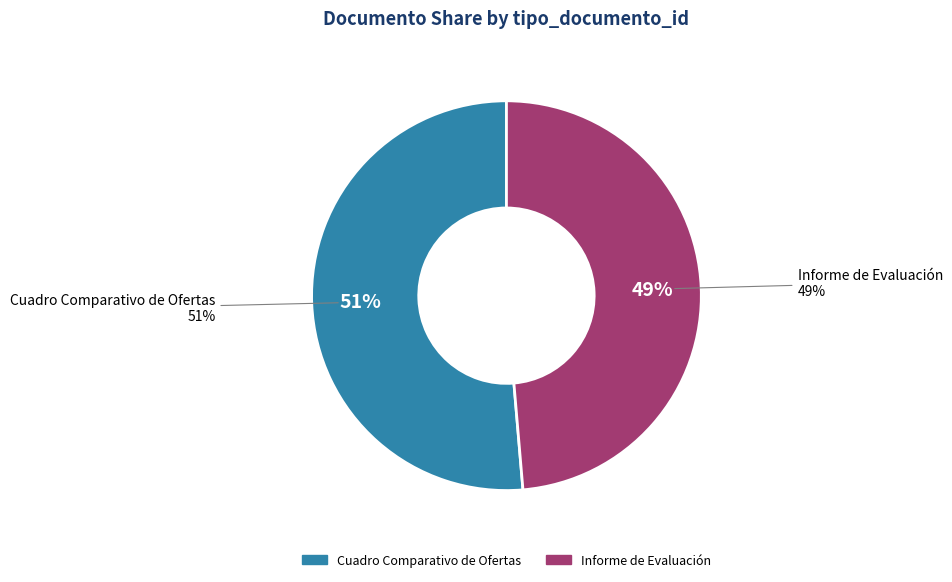

Combined, do Informe de Evaluación and Cuadro Comparativo de Ofertas account for over 50%?

Yes